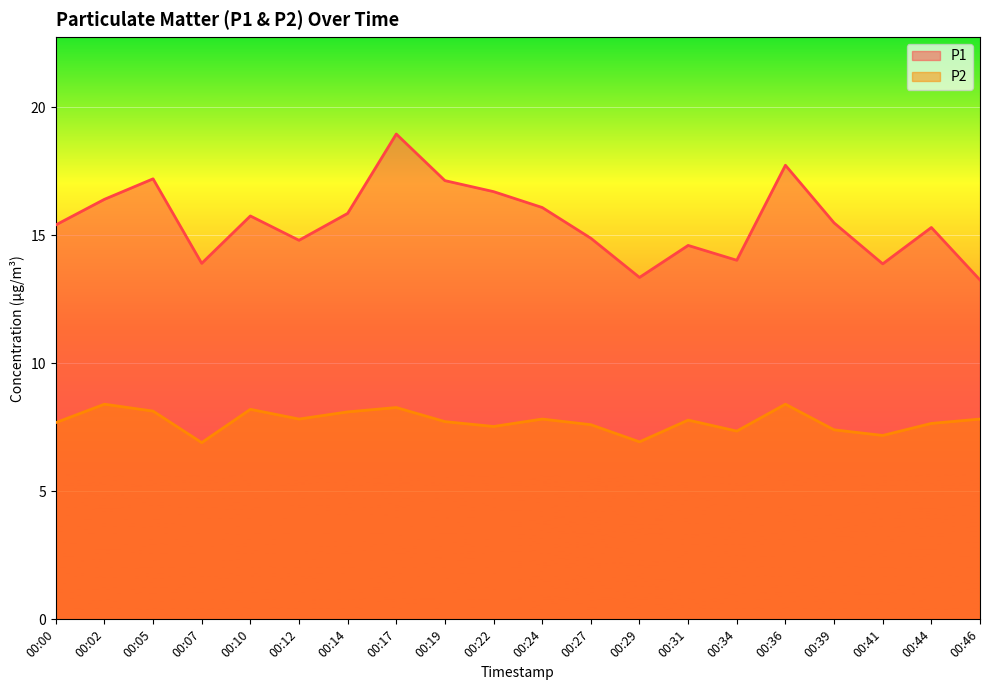

How many data points does each series have?

20